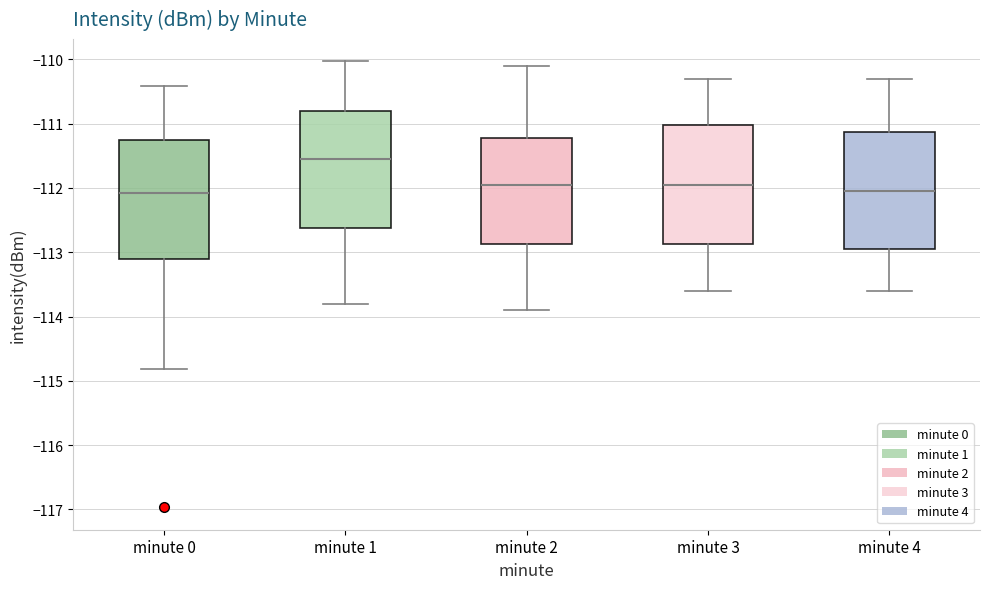

Reading left to right, read every box against the y-axis: the position of its median line, the range the box covers, and the ends of its whiskers. The values are not printed on the chart, so give them approximately, as read against the axis.

minute 0: median -112.1, box -113.1 to -111.3, whiskers -114.8 to -110.4
minute 1: median -111.5, box -112.6 to -110.8, whiskers -113.8 to -110.0
minute 2: median -111.9, box -112.9 to -111.2, whiskers -113.9 to -110.1
minute 3: median -111.9, box -112.9 to -111.0, whiskers -113.6 to -110.3
minute 4: median -112.0, box -112.9 to -111.1, whiskers -113.6 to -110.3